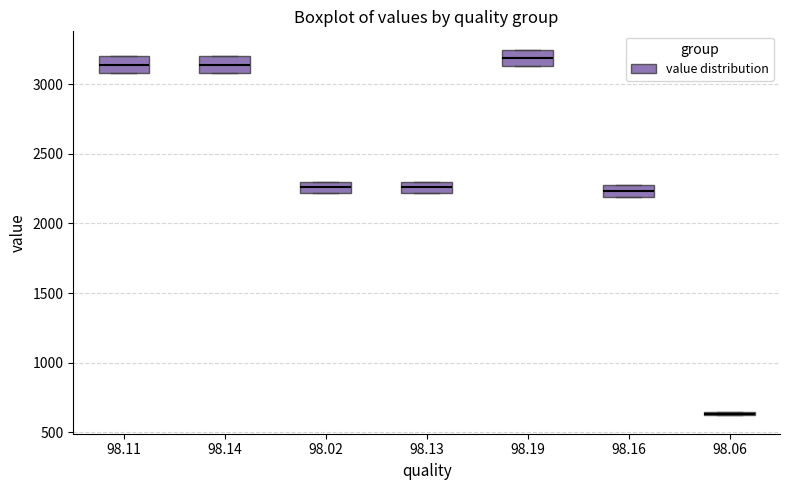

Where is the upper edge of the box at x = 98.06 on the y-axis? The values are not printed on the chart, so give them approximately, as read against the axis.

650